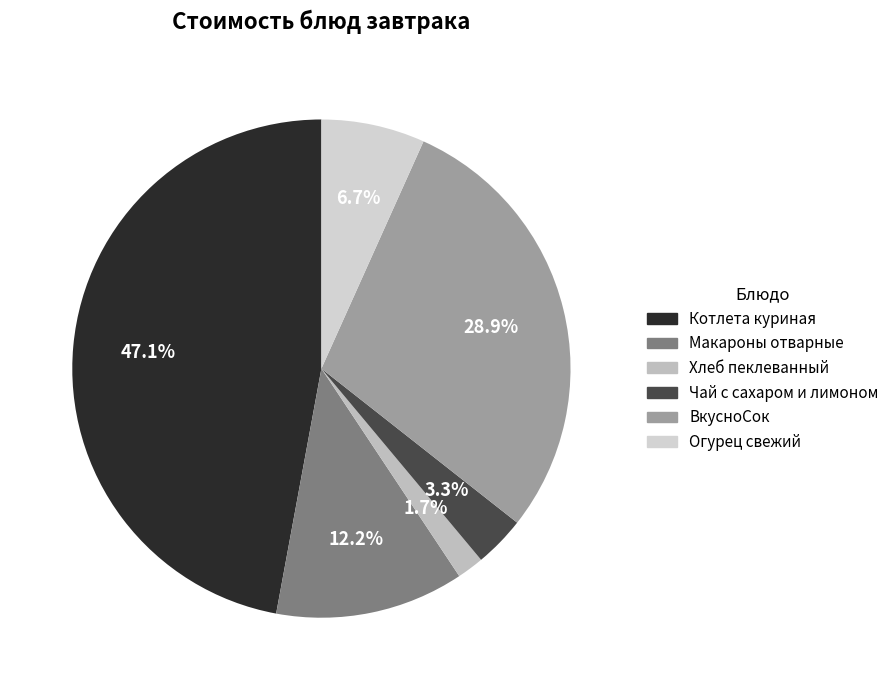

How many segments does this pie chart have?

6